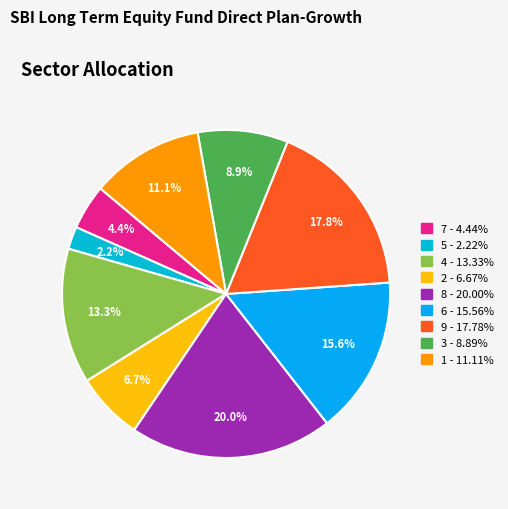

To the nearest percent, what is the difference between the largest and smallest slice percentages?

18%